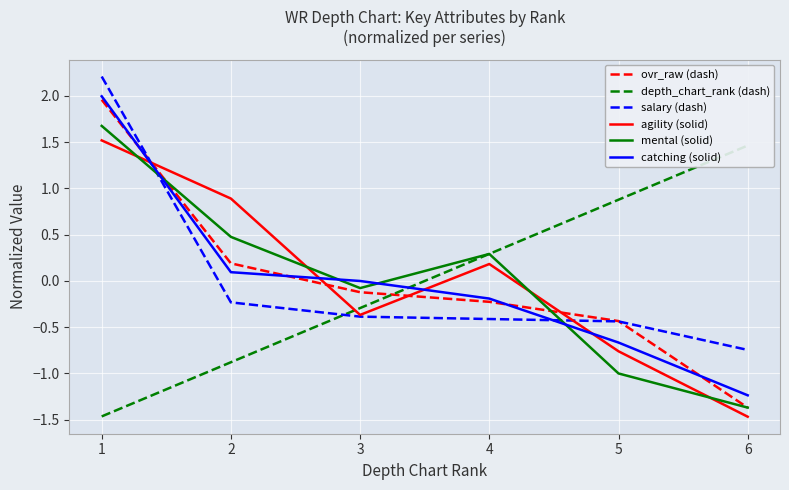

Where do mental (solid) and agility (solid) first cross each other?

1 and 2